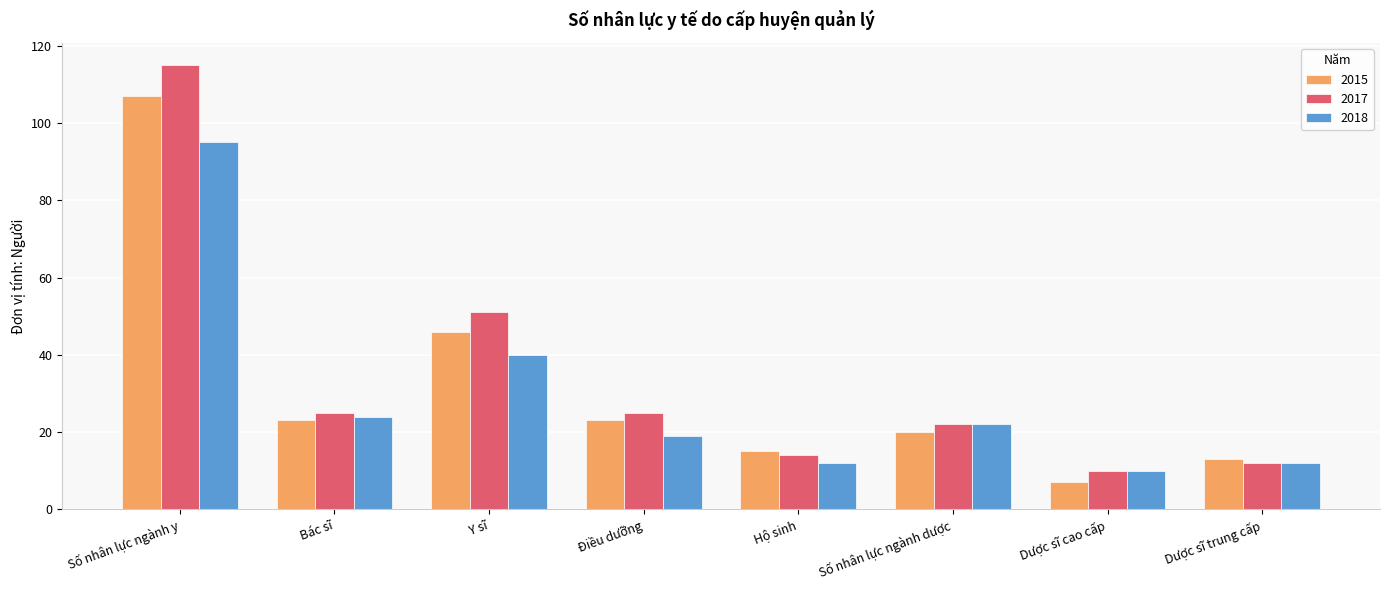

What is the difference between the maximum and minimum values in the 2018 series?

85